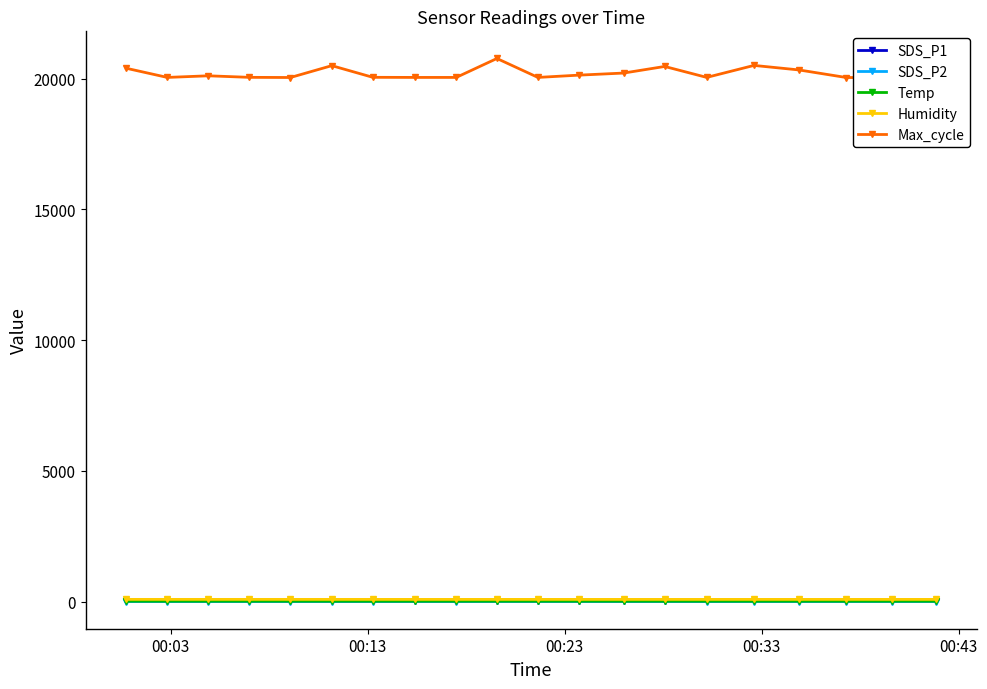

What is the difference between the maximum and minimum values in the Humidity series?

0.9